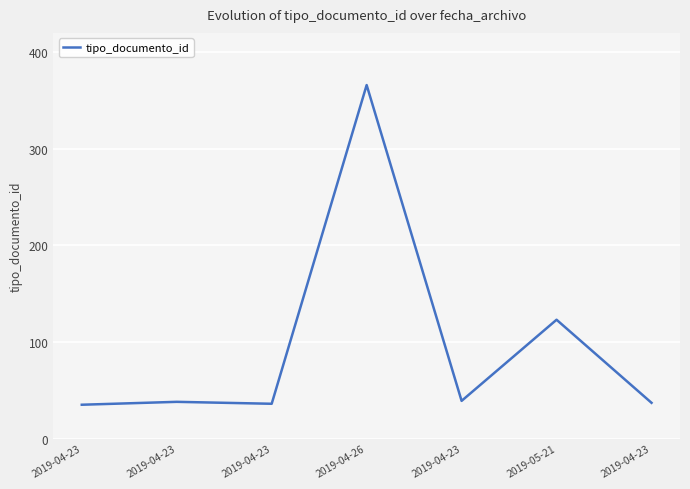

Count the number of categories in the chart.

7